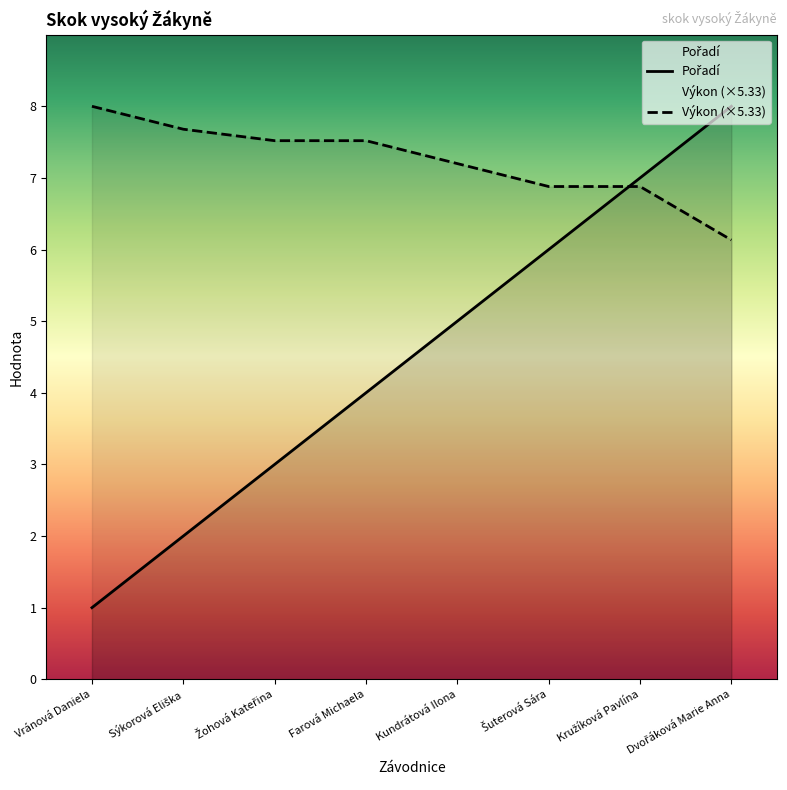

What is the label of the 2nd point from the left?

Sýkorová Eliška